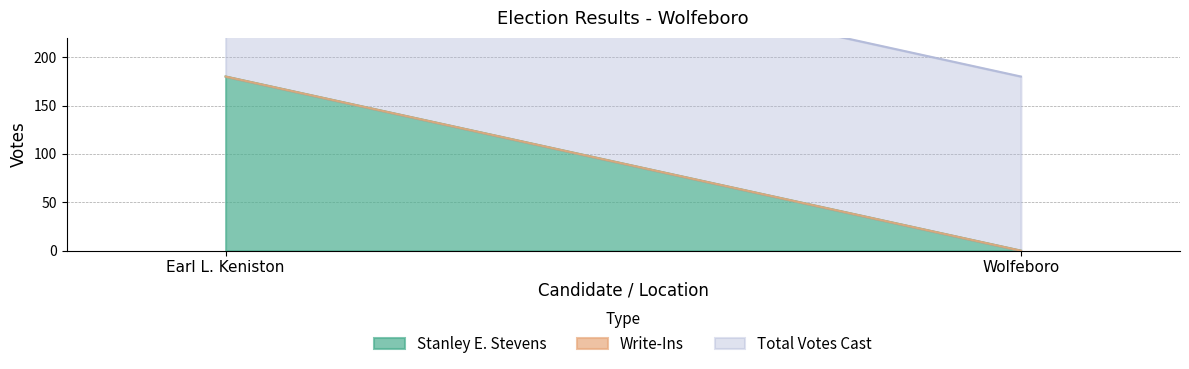

What is the average value of the Total Votes Cast series?

180